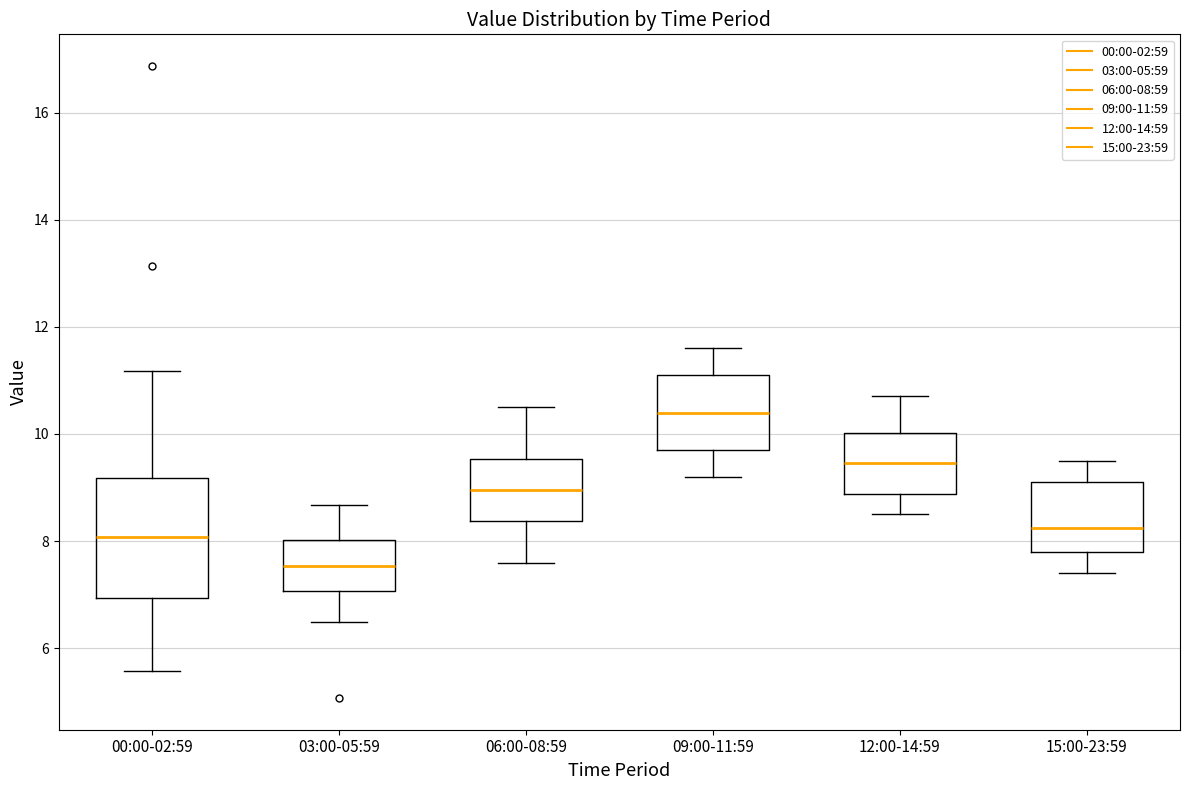

Reading left to right, read every box against the y-axis: the position of its median line, the range the box covers, and the ends of its whiskers. The values are not printed on the chart, so give them approximately, as read against the axis.

00:00-02:59: median 8.0, box 7.0 to 9.2, whiskers 5.6 to 11.2
03:00-05:59: median 7.6, box 7.0 to 8.0, whiskers 6.6 to 8.6
06:00-08:59: median 9.0, box 8.4 to 9.6, whiskers 7.6 to 10.6
09:00-11:59: median 10.4, box 9.8 to 11.2, whiskers 9.2 to 11.6
12:00-14:59: median 9.4, box 8.8 to 10.0, whiskers 8.6 to 10.8
15:00-23:59: median 8.2, box 7.8 to 9.2, whiskers 7.4 to 9.6